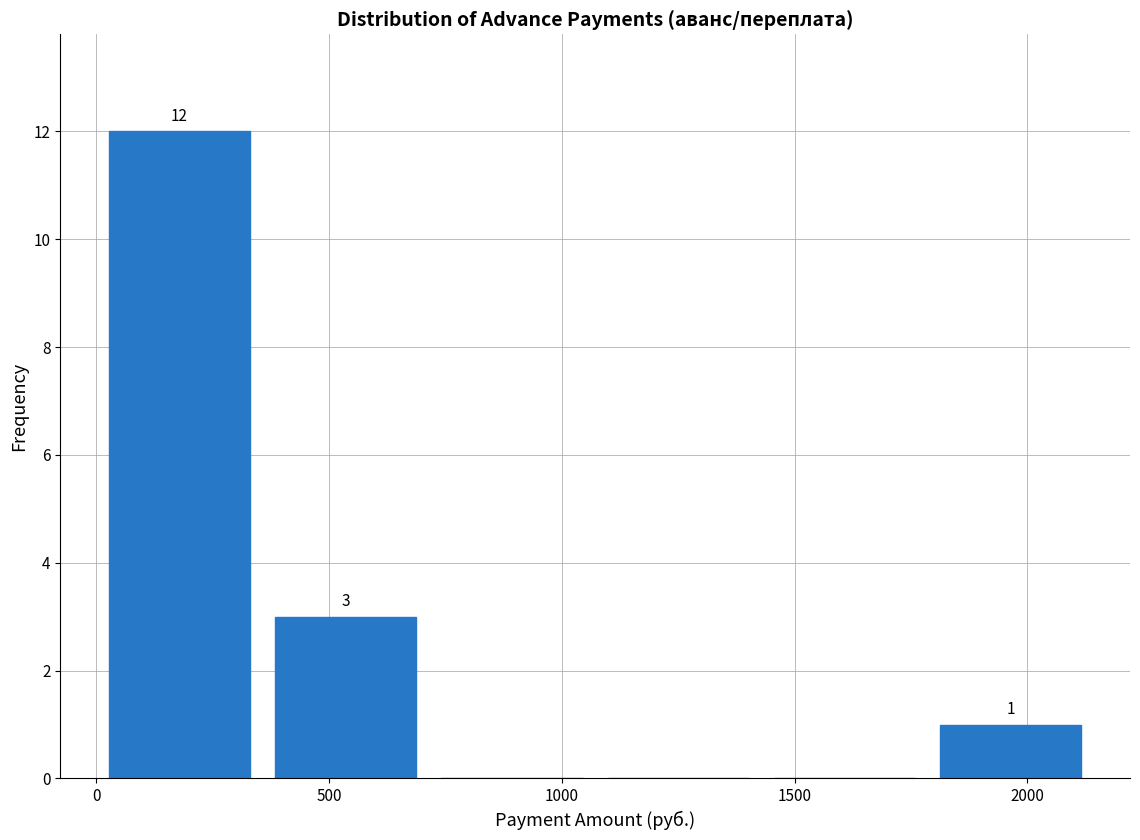

Over which range of the x-axis is the bar tallest?

0 to 350